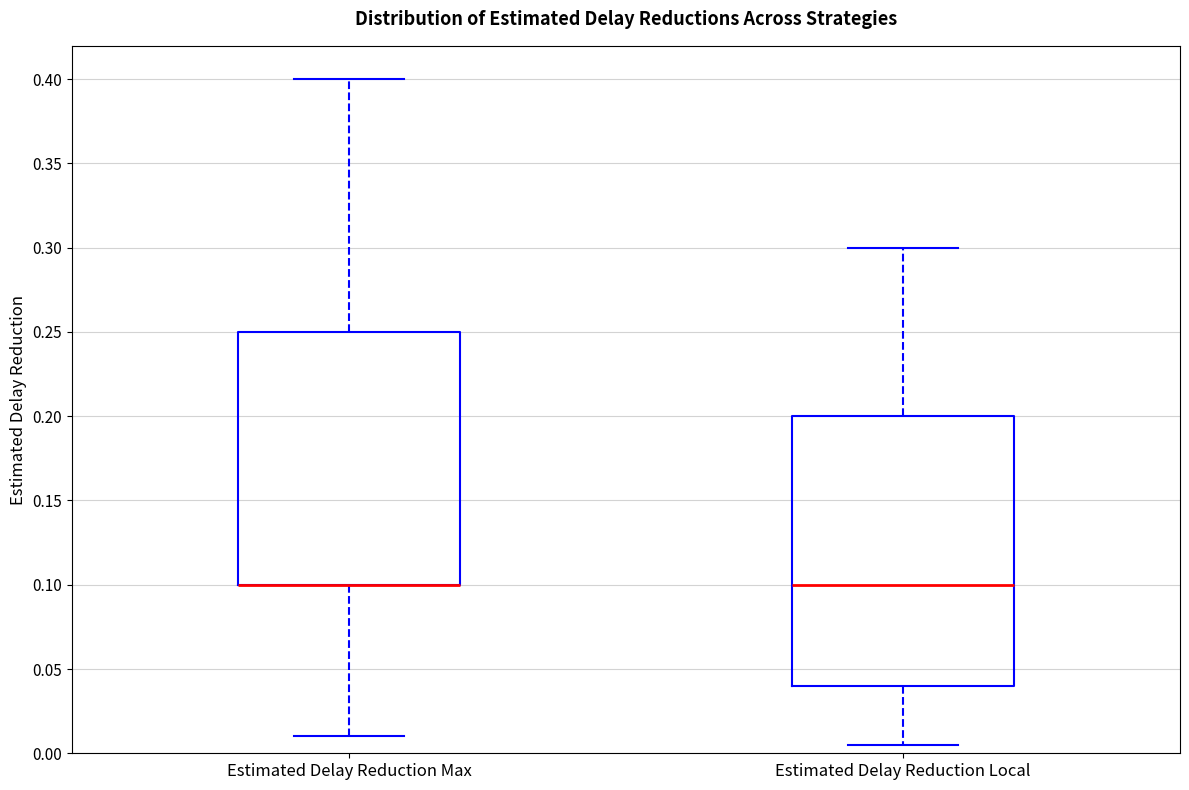

Reading left to right, transcribe this box plot: for each box, give where its median line is, the range the box spans, and where its two whiskers end, as read against the y-axis. The values are not printed on the chart, so give them approximately, as read against the axis.

Estimated Delay Reduction Max: median 0.100 (drawn on the box's lower edge), box 0.100 to 0.250, whiskers 0.010 to 0.400
Estimated Delay Reduction Local: median 0.100, box 0.040 to 0.200, whiskers 0.005 to 0.300